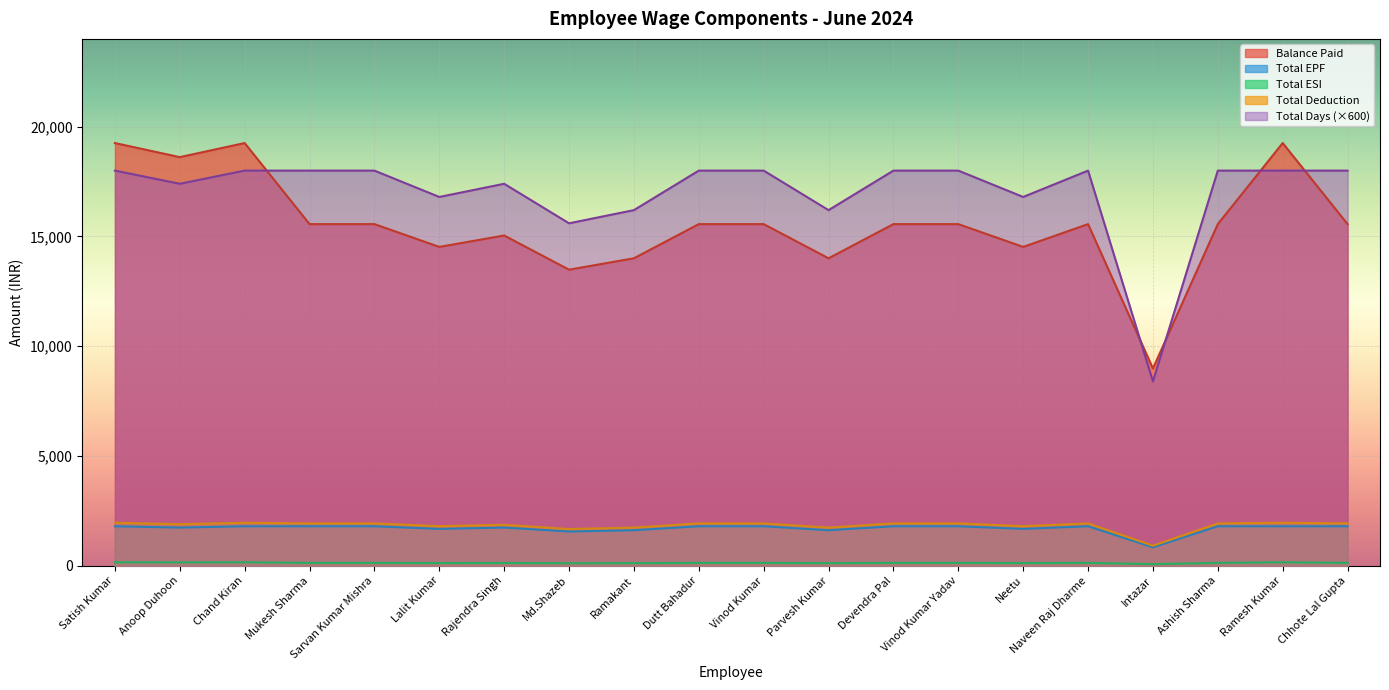

True or false: Total Days has more than 2 interior local peaks.

False